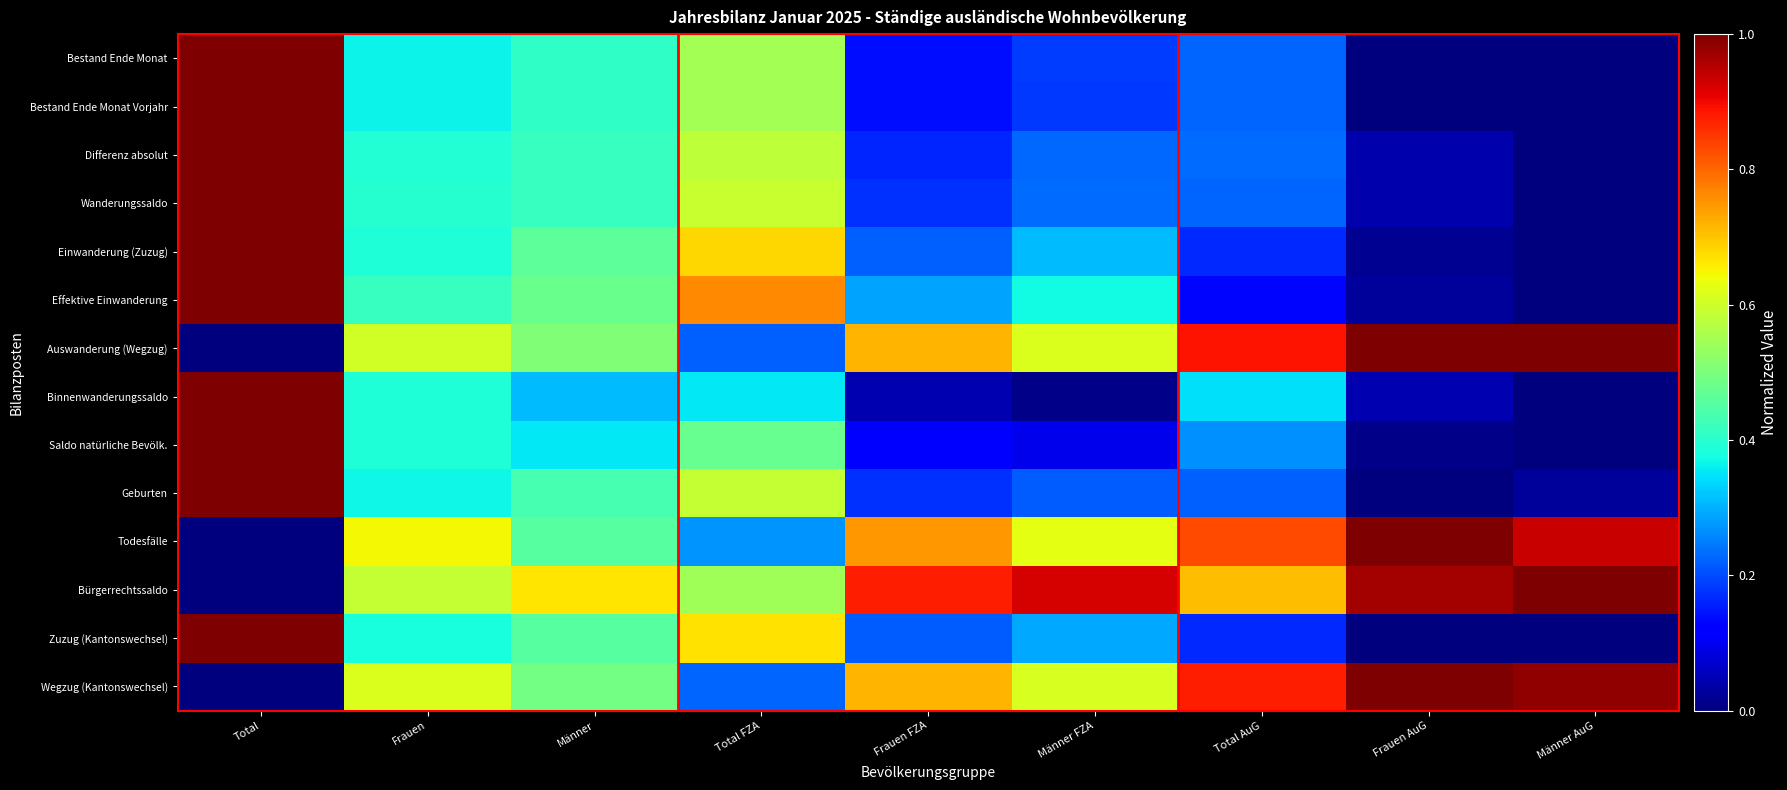

Reading right to left, list all the values displayed in this chart.

Bestand Ende Monat: Männer AuG=0.0	Frauen AuG=0.0	Total AuG=0.2	Männer FZA=0.2	Frauen FZA=0.1	Total FZA=0.5	Männer=0.4	Frauen=0.4	Total=1.0
Bestand Ende Monat Vorjahr: Männer AuG=0.0	Frauen AuG=0.0	Total AuG=0.2	Männer FZA=0.2	Frauen FZA=0.1	Total FZA=0.5	Männer=0.4	Frauen=0.4	Total=1.0
Differenz absolut: Männer AuG=0.0	Frauen AuG=0.0	Total AuG=0.2	Männer FZA=0.2	Frauen FZA=0.2	Total FZA=0.6	Männer=0.4	Frauen=0.4	Total=1.0
Wanderungssaldo: Männer AuG=0.0	Frauen AuG=0.0	Total AuG=0.2	Männer FZA=0.2	Frauen FZA=0.2	Total FZA=0.6	Männer=0.4	Frauen=0.4	Total=1.0
Einwanderung (Zuzug): Männer AuG=0.0	Frauen AuG=0.0	Total AuG=0.2	Männer FZA=0.3	Frauen FZA=0.2	Total FZA=0.7	Männer=0.5	Frauen=0.4	Total=1.0
Effektive Einwanderung: Männer AuG=0.0	Frauen AuG=0.0	Total AuG=0.1	Männer FZA=0.4	Frauen FZA=0.3	Total FZA=0.8	Männer=0.5	Frauen=0.4	Total=1.0
Auswanderung (Wegzug): Männer AuG=1.0	Frauen AuG=1.0	Total AuG=0.9	Männer FZA=0.6	Frauen FZA=0.7	Total FZA=0.2	Männer=0.5	Frauen=0.6	Total=0.0
Binnenwanderungssaldo: Männer AuG=0.0	Frauen AuG=0.0	Total AuG=0.3	Männer FZA=0.0	Frauen FZA=0.0	Total FZA=0.4	Männer=0.3	Frauen=0.4	Total=1.0
Saldo natürliche Bevölk.: Männer AuG=0.0	Frauen AuG=0.0	Total AuG=0.3	Männer FZA=0.1	Frauen FZA=0.1	Total FZA=0.5	Männer=0.4	Frauen=0.4	Total=1.0
Geburten: Männer AuG=0.0	Frauen AuG=0.0	Total AuG=0.2	Männer FZA=0.2	Frauen FZA=0.2	Total FZA=0.6	Männer=0.4	Frauen=0.4	Total=1.0
Todesfälle: Männer AuG=0.9	Frauen AuG=1.0	Total AuG=0.8	Männer FZA=0.6	Frauen FZA=0.7	Total FZA=0.3	Männer=0.5	Frauen=0.6	Total=0.0
Bürgerrechtssaldo: Männer AuG=1.0	Frauen AuG=1.0	Total AuG=0.7	Männer FZA=0.9	Frauen FZA=0.9	Total FZA=0.5	Männer=0.7	Frauen=0.6	Total=0.0
Zuzug (Kantonswechsel): Männer AuG=0.0	Frauen AuG=0.0	Total AuG=0.2	Männer FZA=0.3	Frauen FZA=0.2	Total FZA=0.7	Männer=0.5	Frauen=0.4	Total=1.0
Wegzug (Kantonswechsel): Männer AuG=1.0	Frauen AuG=1.0	Total AuG=0.9	Männer FZA=0.6	Frauen FZA=0.7	Total FZA=0.2	Männer=0.5	Frauen=0.6	Total=0.0